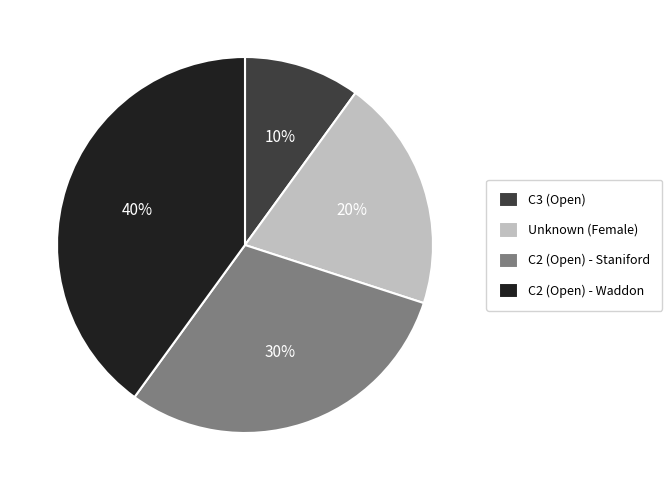

Is it true that C2 (Open) - Waddon is 30% of the pie?

False